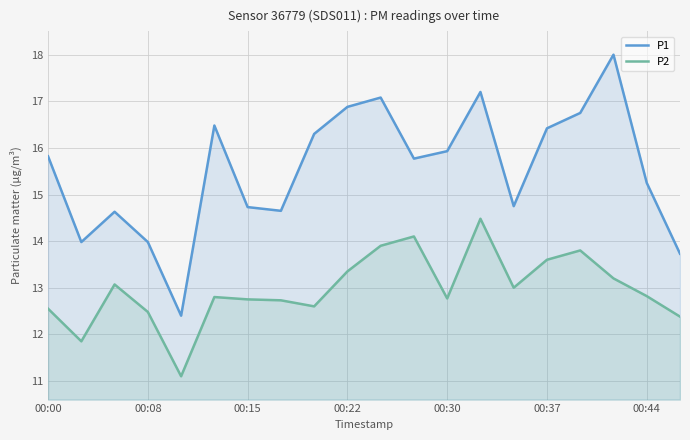

What is the sum of all P2 values?

259.3